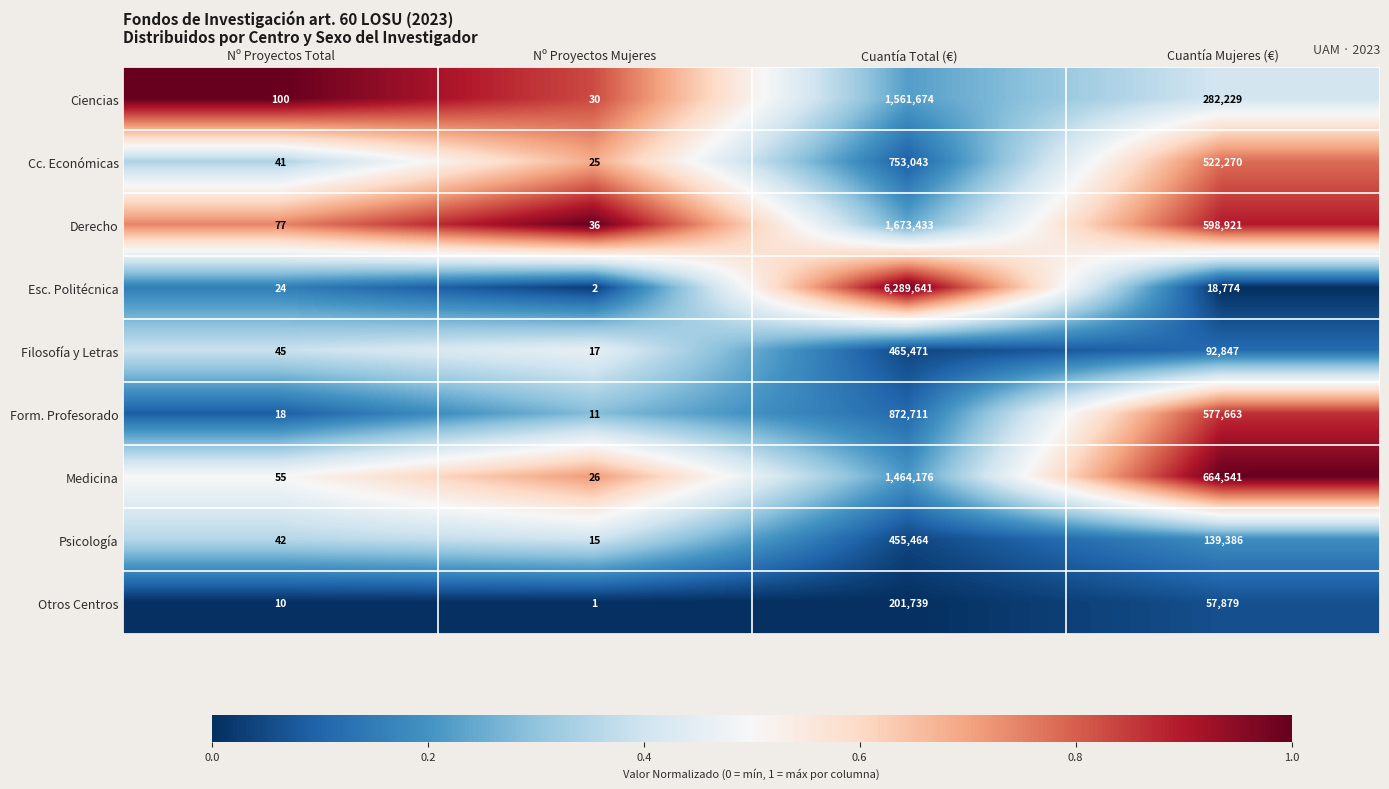

At which label does Otros Centros first exceed 57879?

Cuantía Total (€)